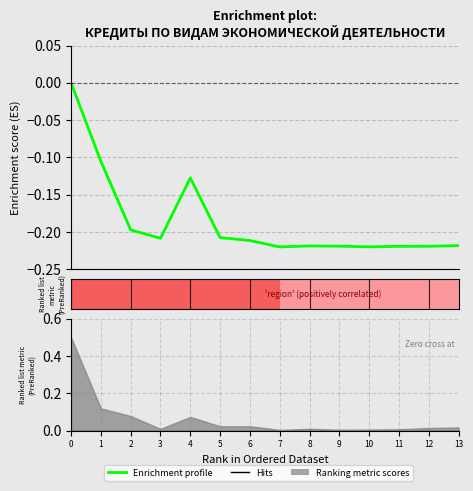

Reading left to right, list all the values displayed in this chart.

0.0	-0.1	-0.2	-0.2	-0.1	-0.2	-0.2	-0.2	-0.2	-0.2	-0.2	-0.2	-0.2	-0.2